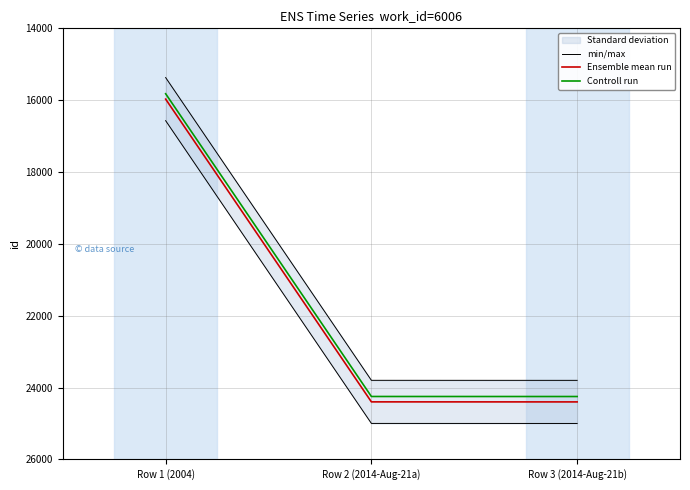

At which label is Ensemble mean run closest to 20186?

Row 2 (2014-Aug-21a)